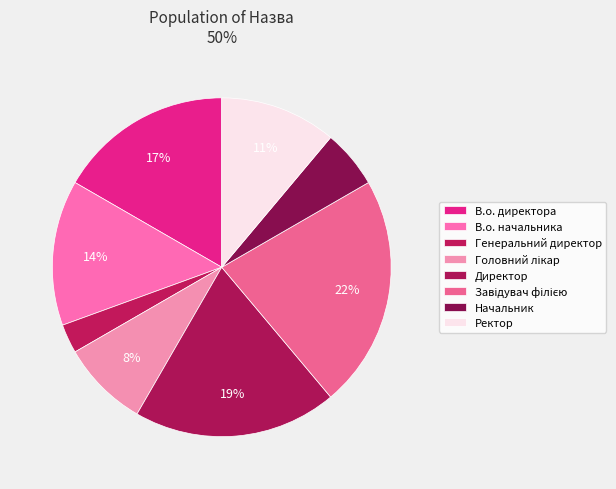

How many segments does this pie chart have?

8